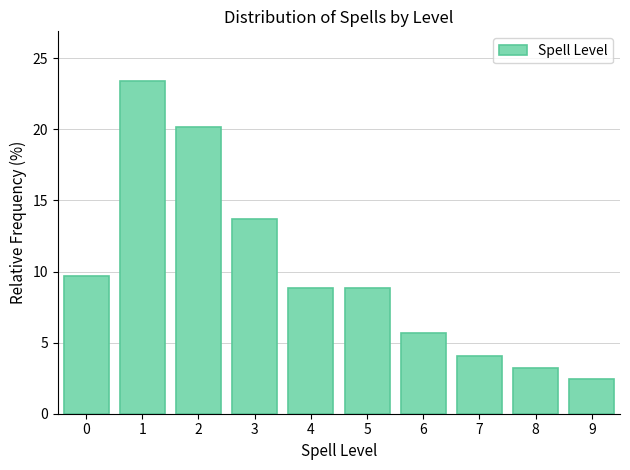

Reading left to right, extract all data points from this chart.

0=9.7	1=23.4	2=20.2	3=13.7	4=8.9	5=8.9	6=5.6	7=4.0	8=3.2	9=2.4